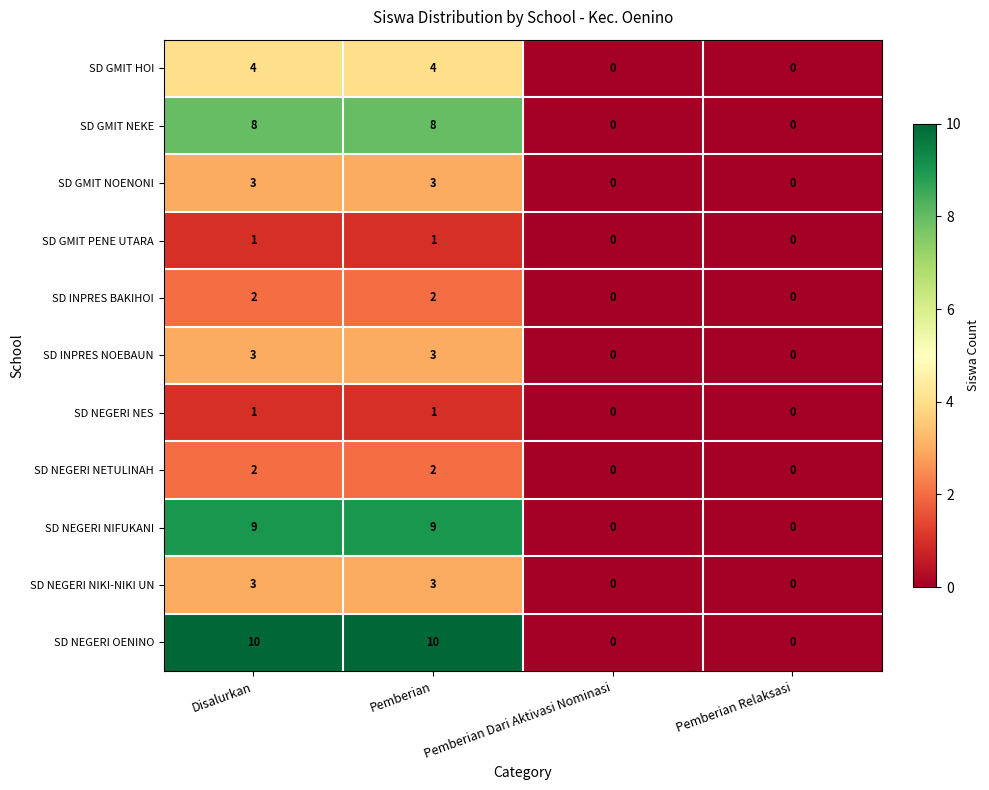

How many SD GMIT NOENONI values are between 0 and 3?

4